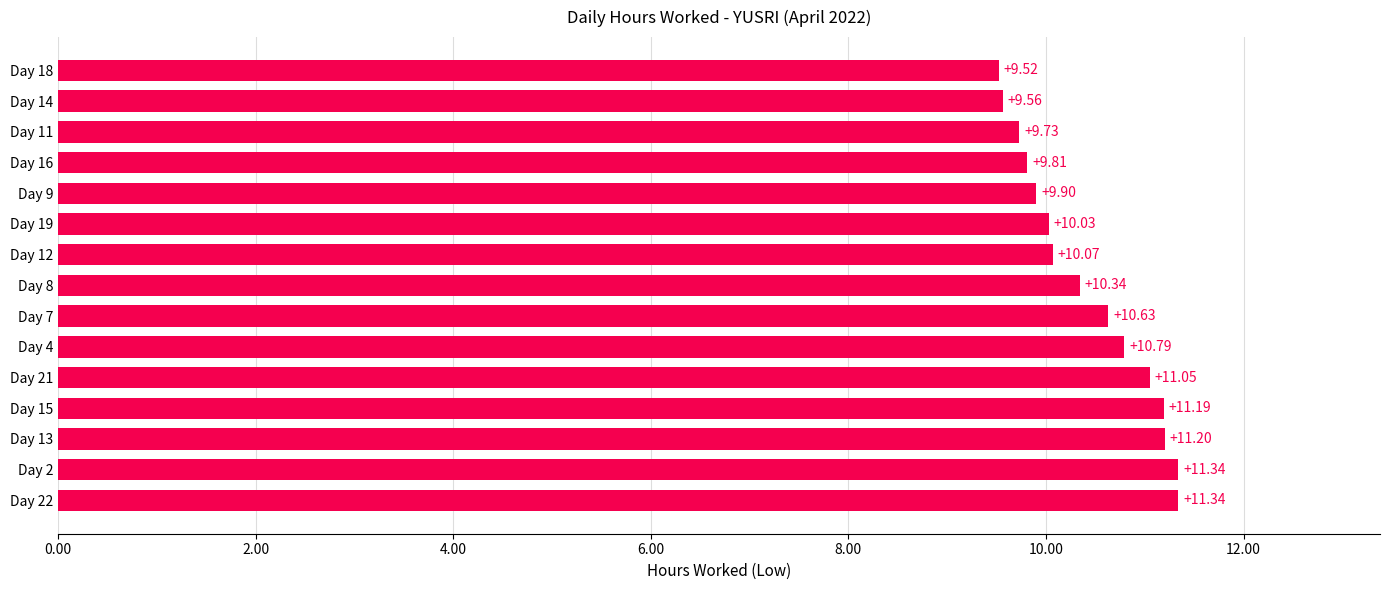

What is the ratio of the value at Day 14 to the value at Day 12?

0.9